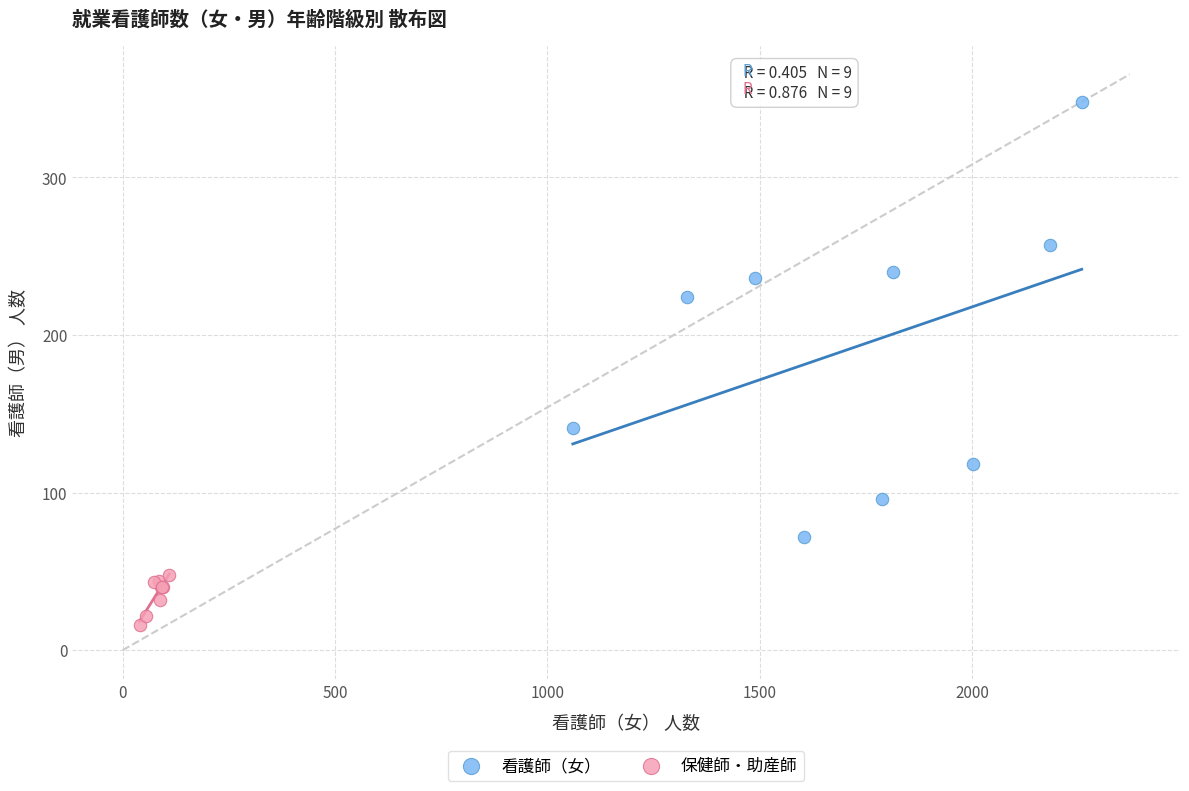

Which series reaches the maximum Y coordinate?

看護師（女）